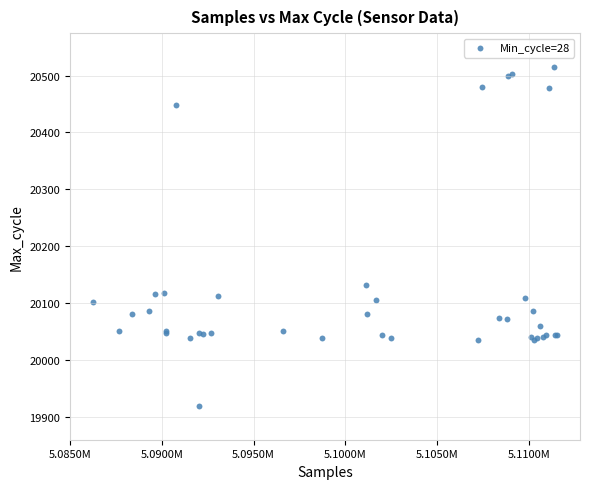

What Y value in the scatter plot is closest to 20217?

20132